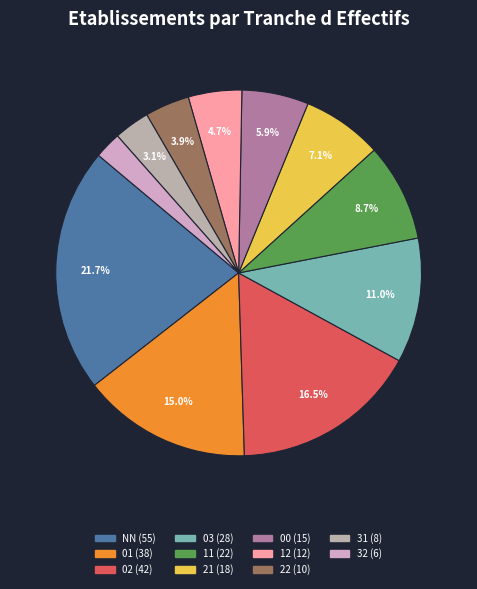

Rank the categories by value from highest to lowest.

NN, 02, 01, 03, 11, 21, 00, 12, 22, 31, 32